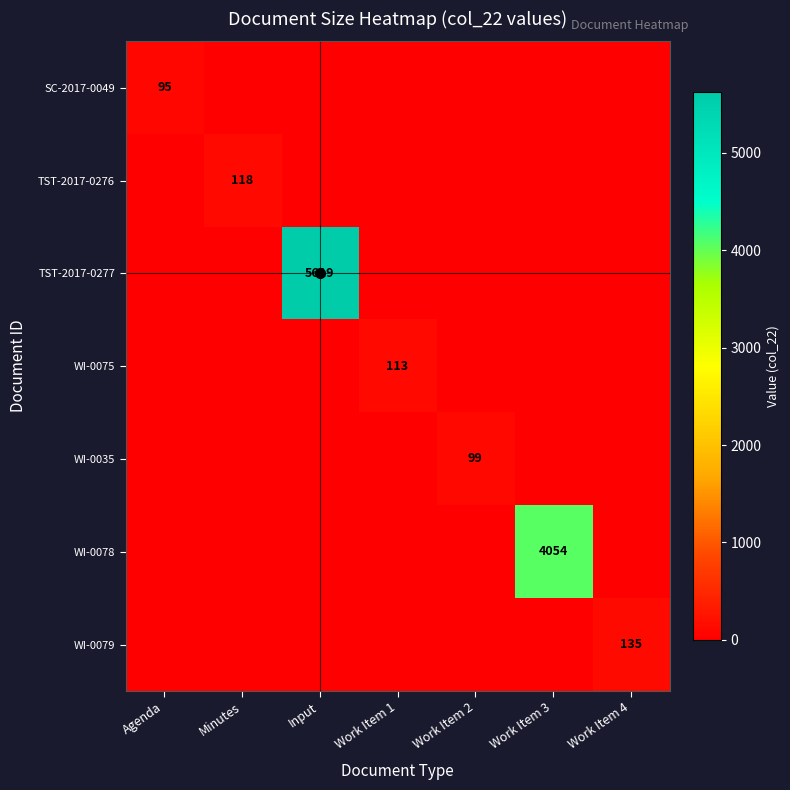

What is the difference between the maximum and minimum values in the WI-0078 series?

4054